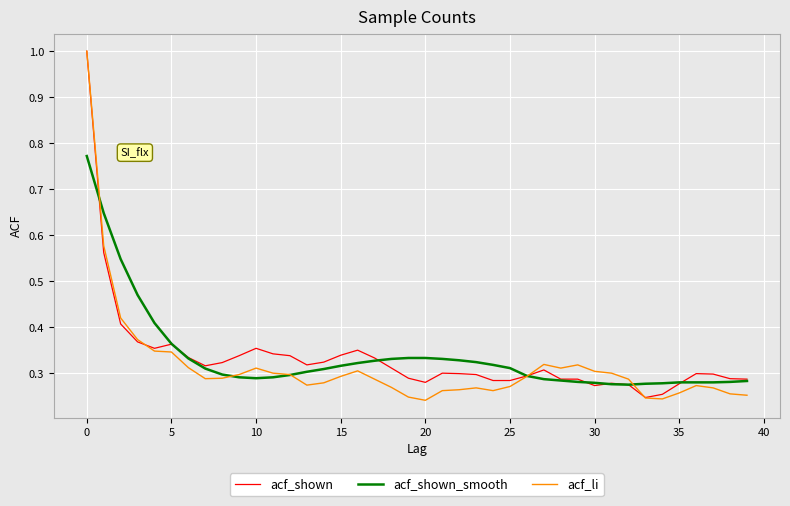

At how many categories does at least one series exceed 0?

40